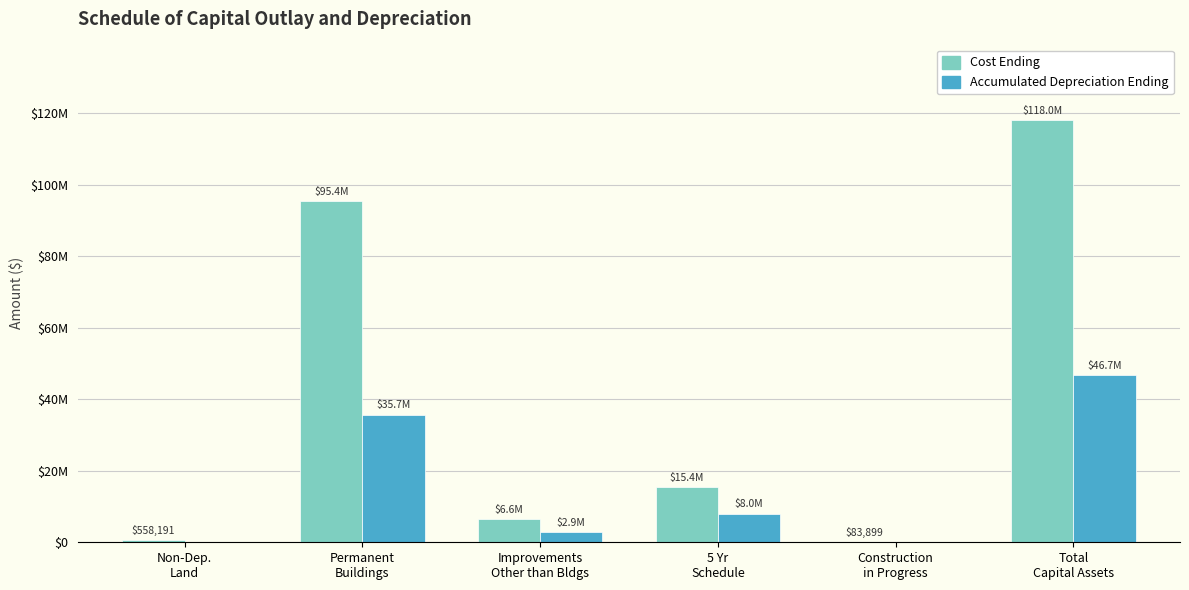

At which category is the sum across all series the highest?

Total
Capital Assets